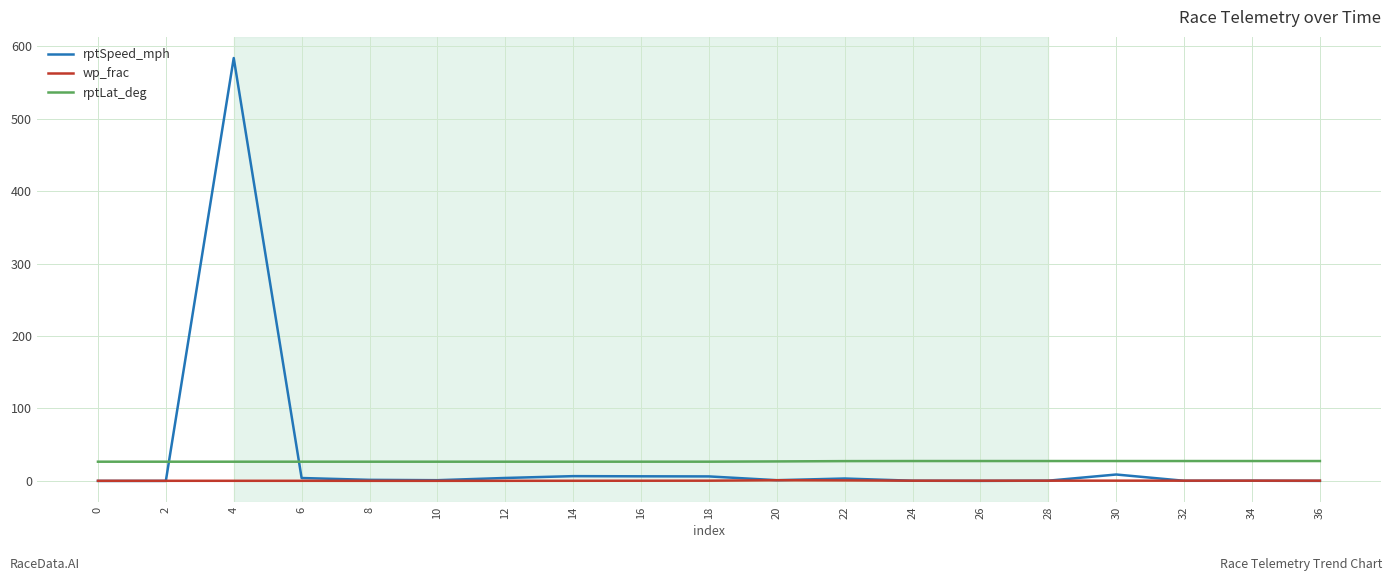

Which series has the widest spread of values?

rptSpeed_mph